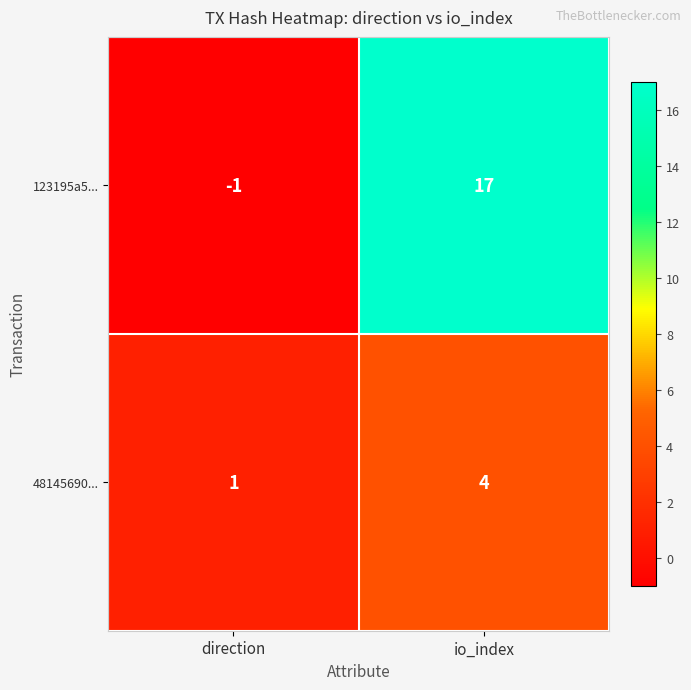

Which series has the largest range (max minus min)?

123195a5...